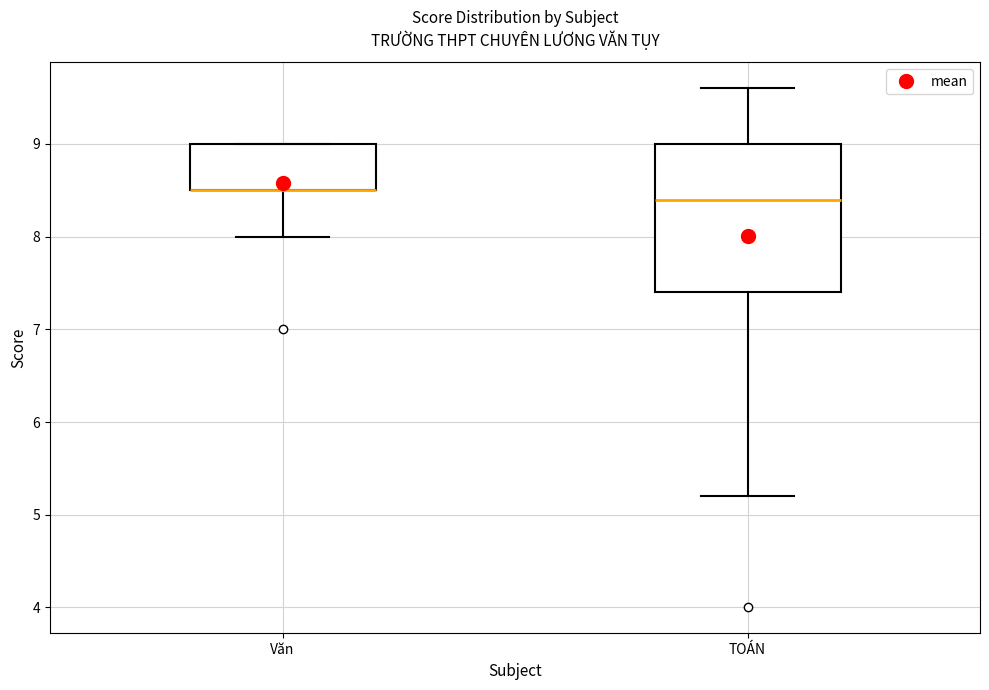

Reading left to right, read every box against the y-axis: the position of its median line, the range the box covers, and the ends of its whiskers. The values are not printed on the chart, so give them approximately, as read against the axis.

Văn: median 8.5 (drawn on the box's lower edge), box 8.5 to 9.0, whiskers 8.0 to 9.0
TOÁN: median 8.4, box 7.4 to 9.0, whiskers 5.2 to 9.6